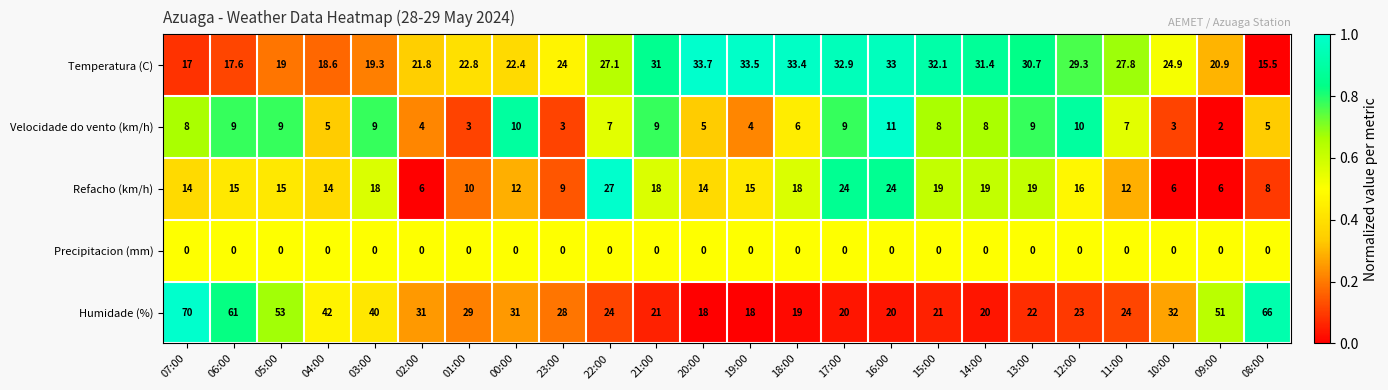

Which series has the widest spread of values?

Humidade (%)